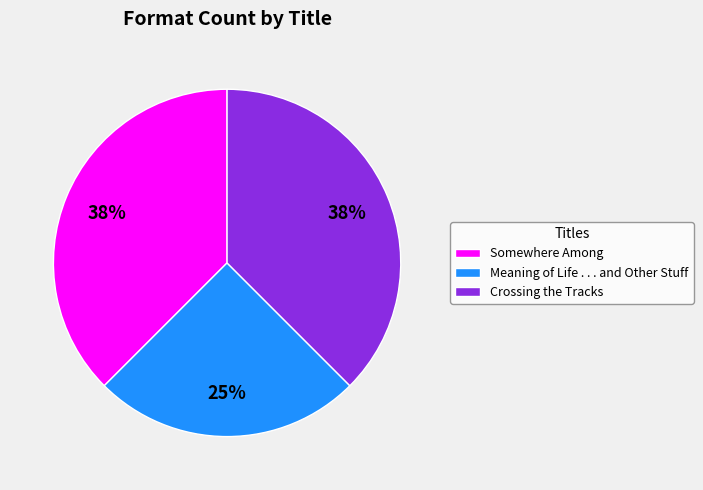

Is Somewhere Among the majority of the pie?

No